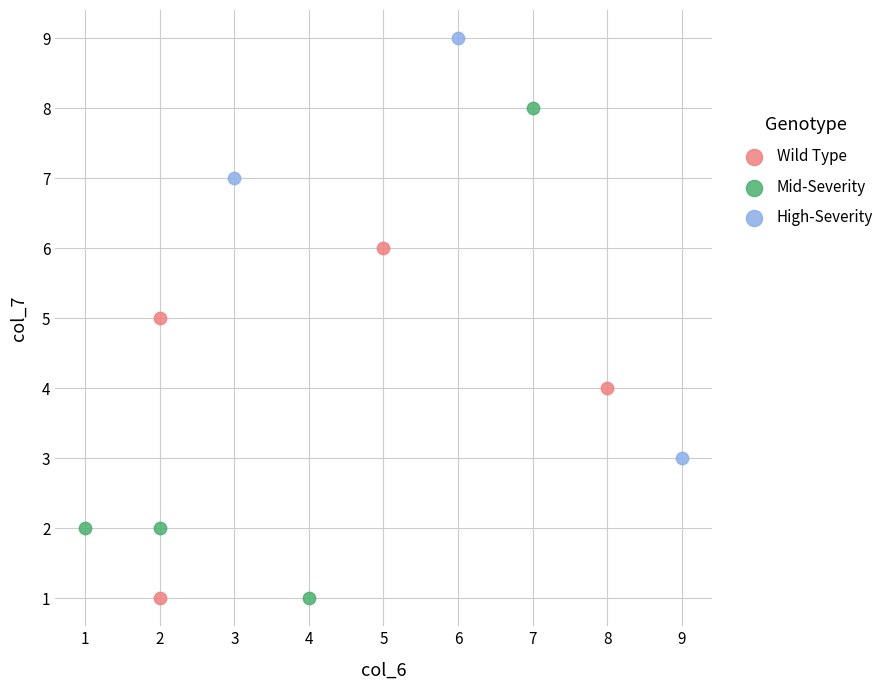

Which series reaches the maximum Y coordinate?

High-Severity